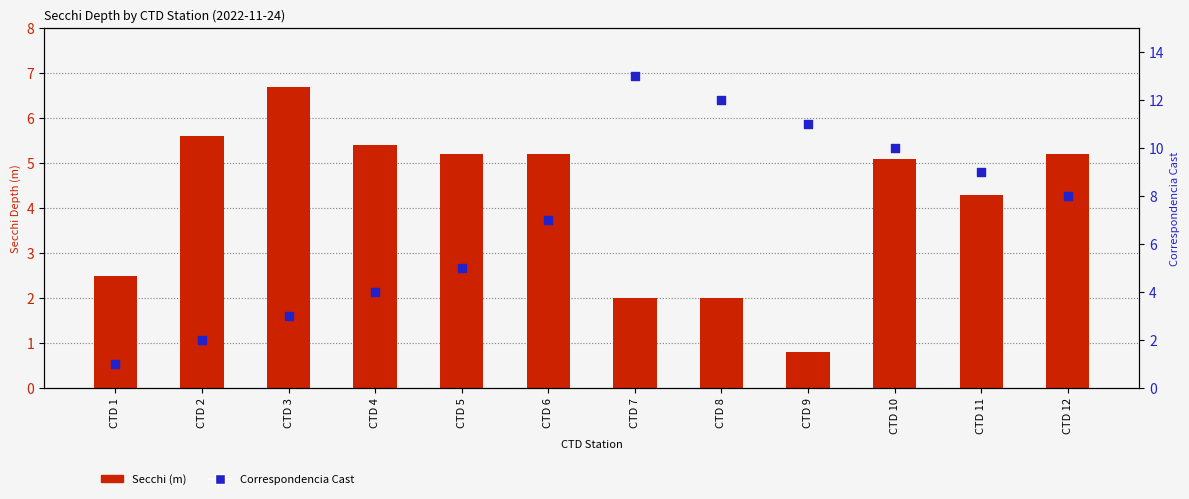

What are all the series names shown in the legend?

Secchi (m), Correspondencia Cast